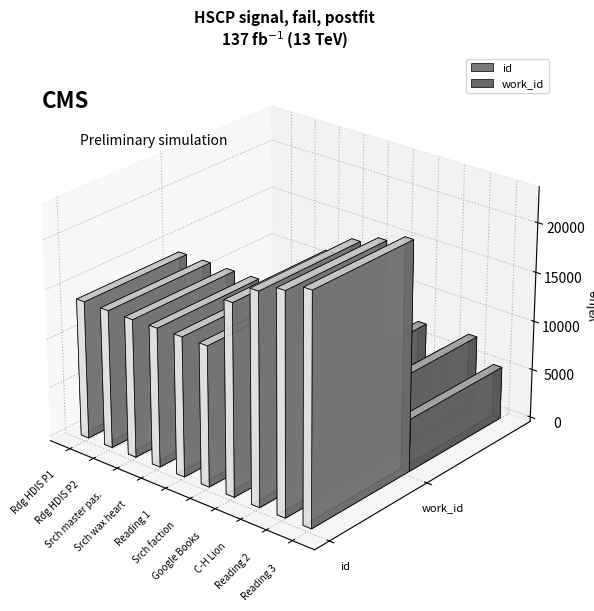

Reading left to right, transcribe all the data shown in this chart.

id: 13984	13985	13989	14052	14109	14148	19250	21219	22154	23085
work_id: 5198	5198	5199	5223	5229	5251	7106	5184	7583	5343